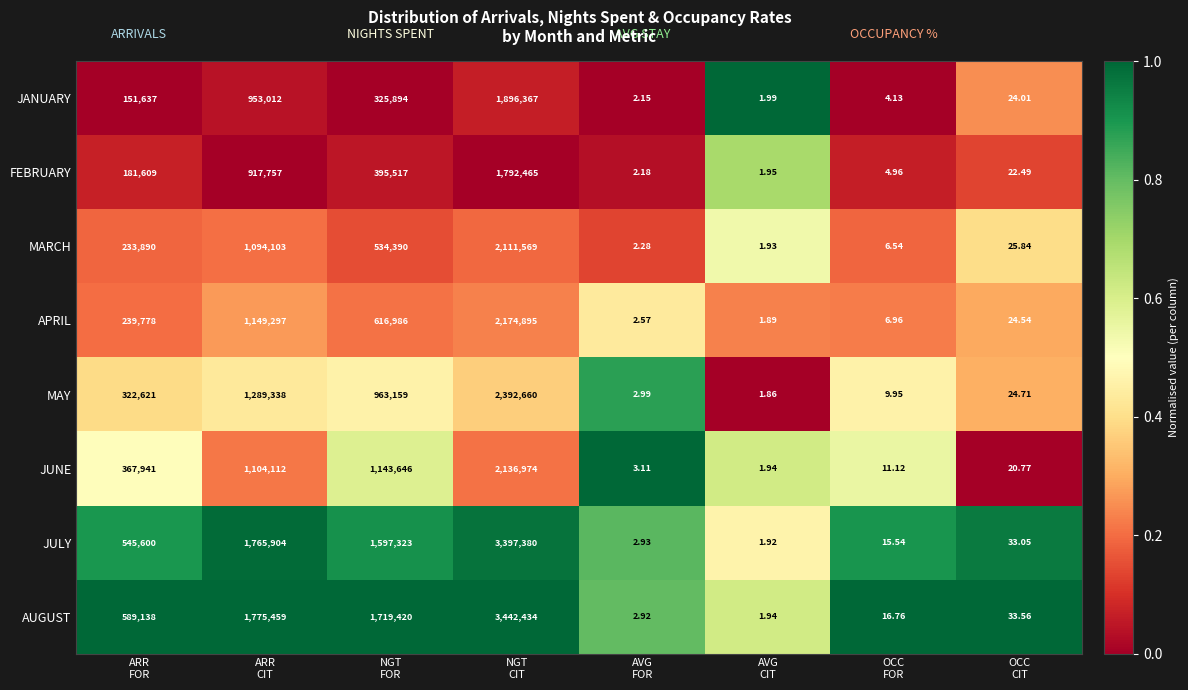

Which series has the widest spread of values?

AUGUST